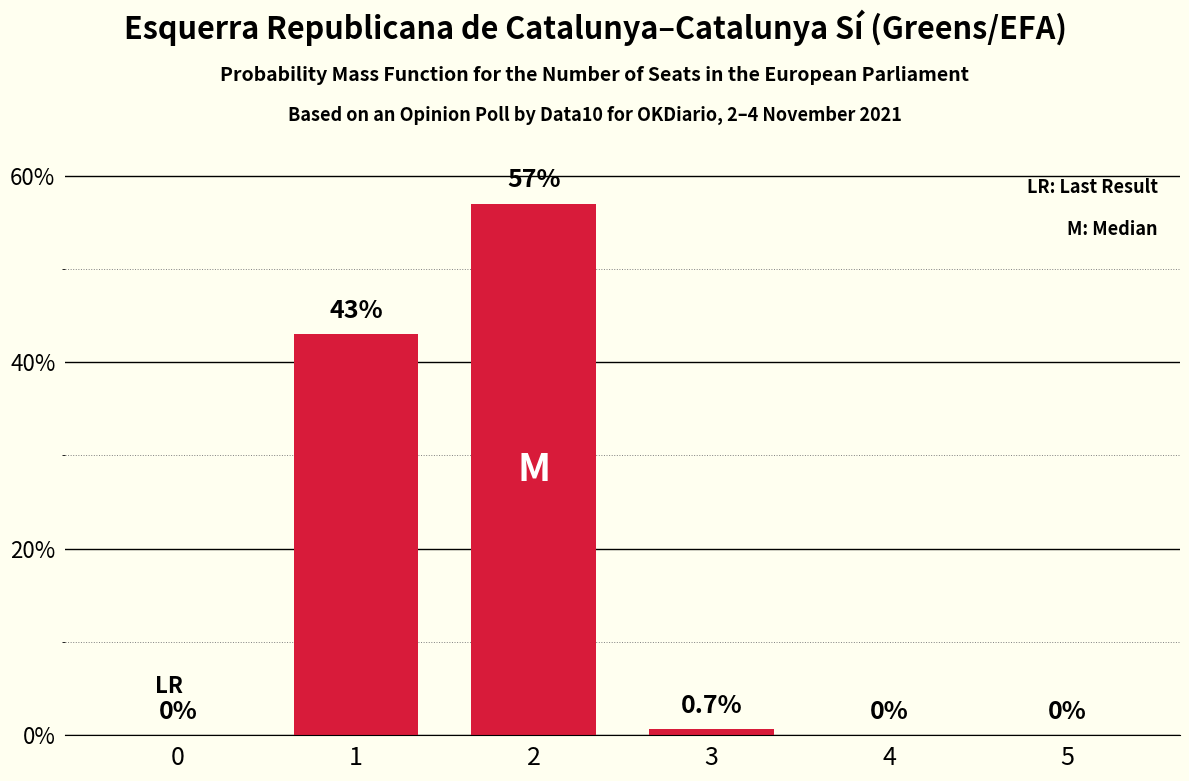

What is the approximate value at 2?

57.0